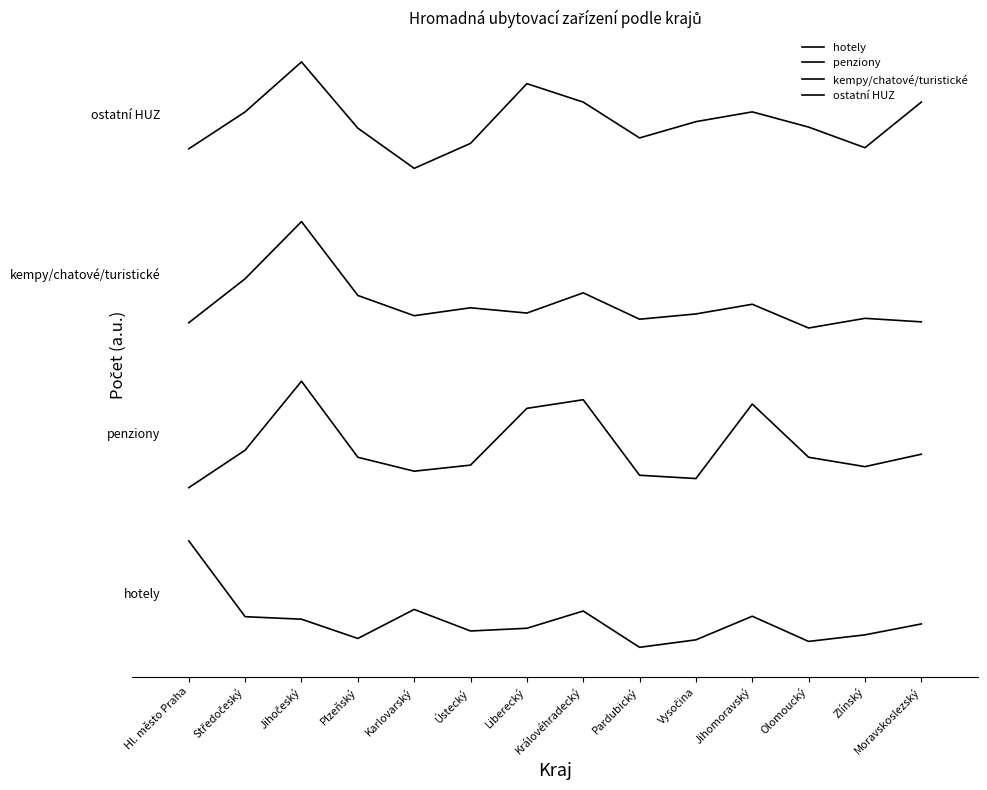

Does the chart display data point markers on the line(s)?

No